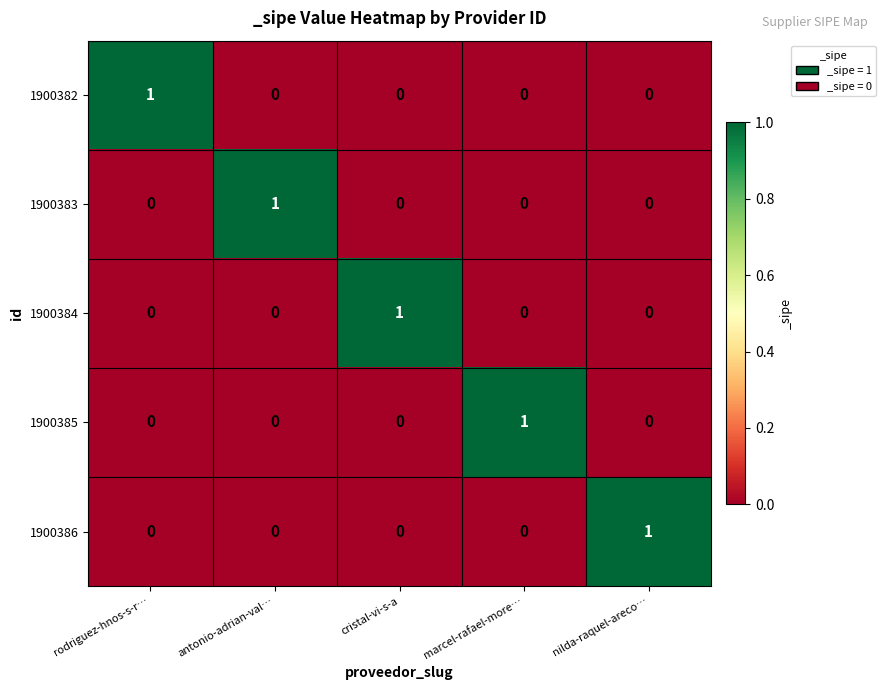

The 1900386 series shows 0 at marcel-rafael-more…. True or false?

True